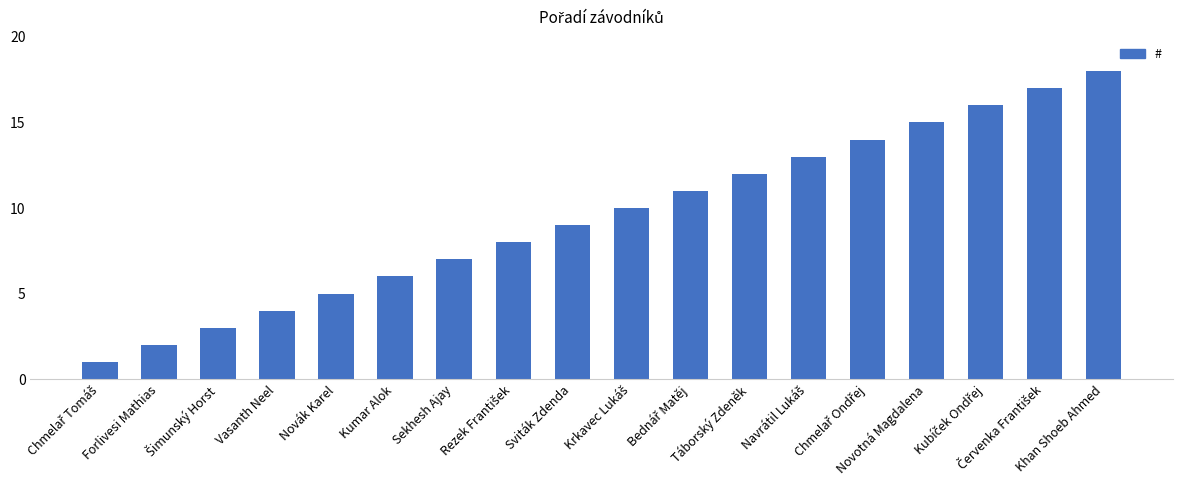

What is the greatest value displayed?

18